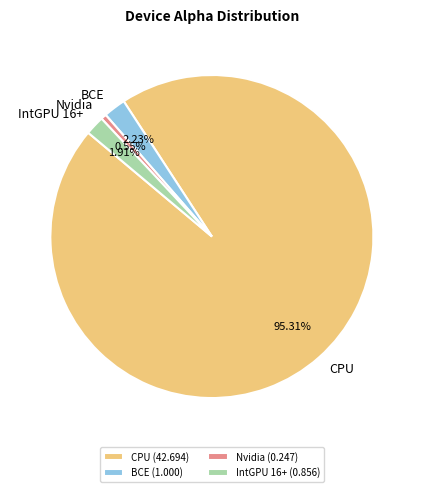

Which slice represents more than half of the pie?

CPU